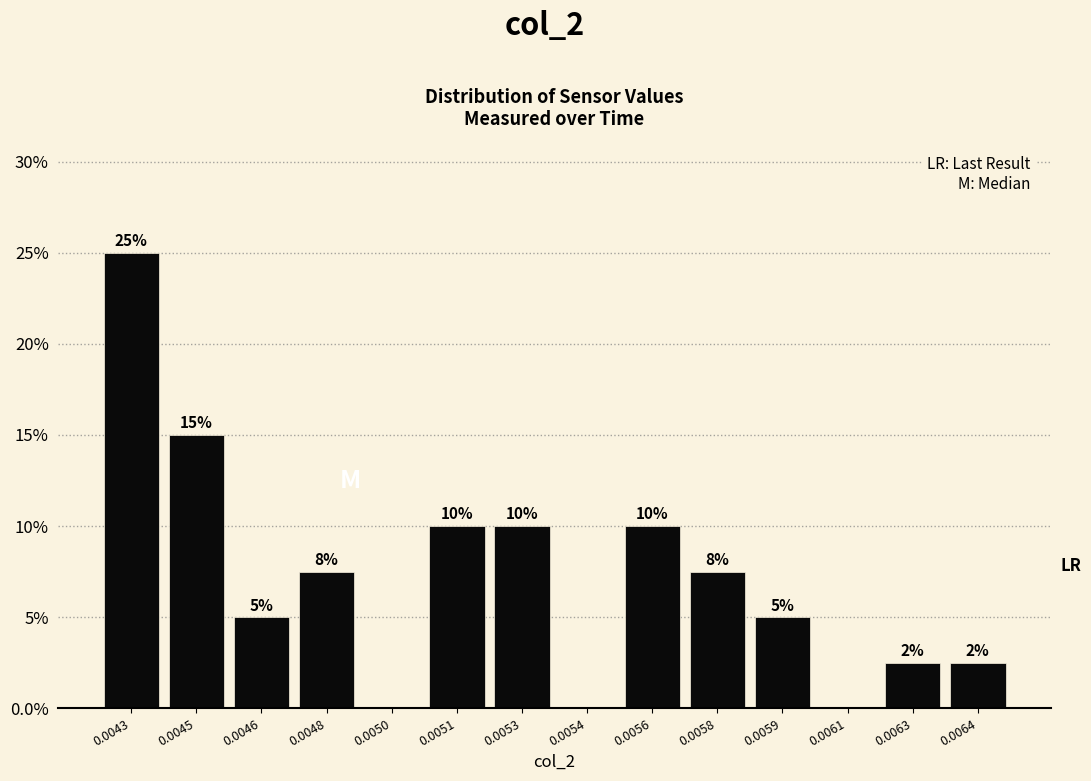

Between 0.0054 and 0.0063, which is larger?

0.0063